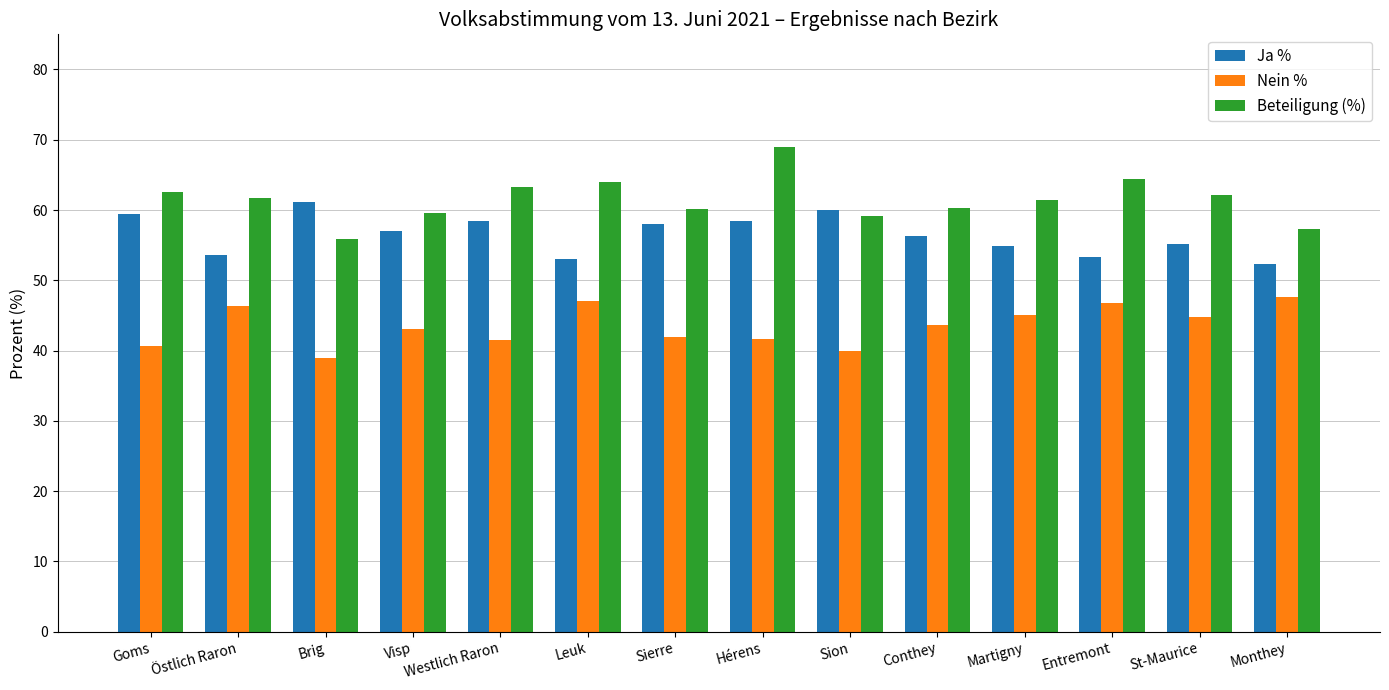

How many bars are there in total?

42